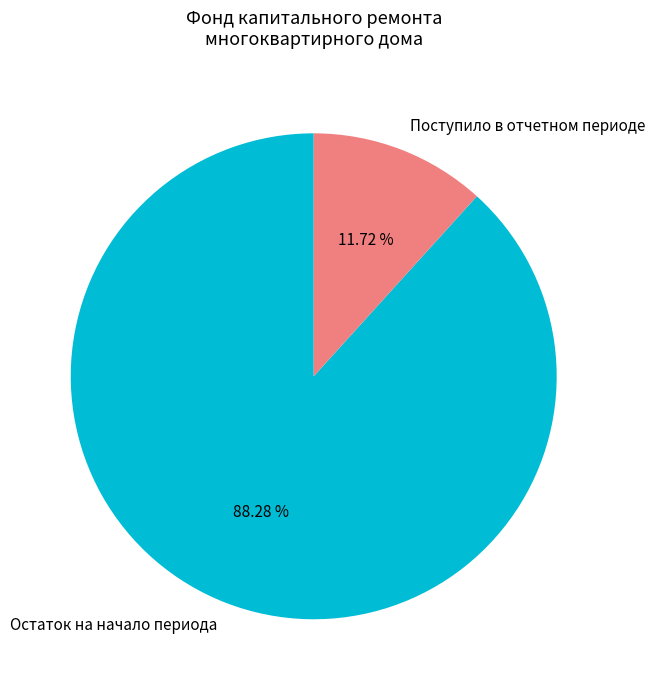

What is the majority slice?

Остаток на начало периода